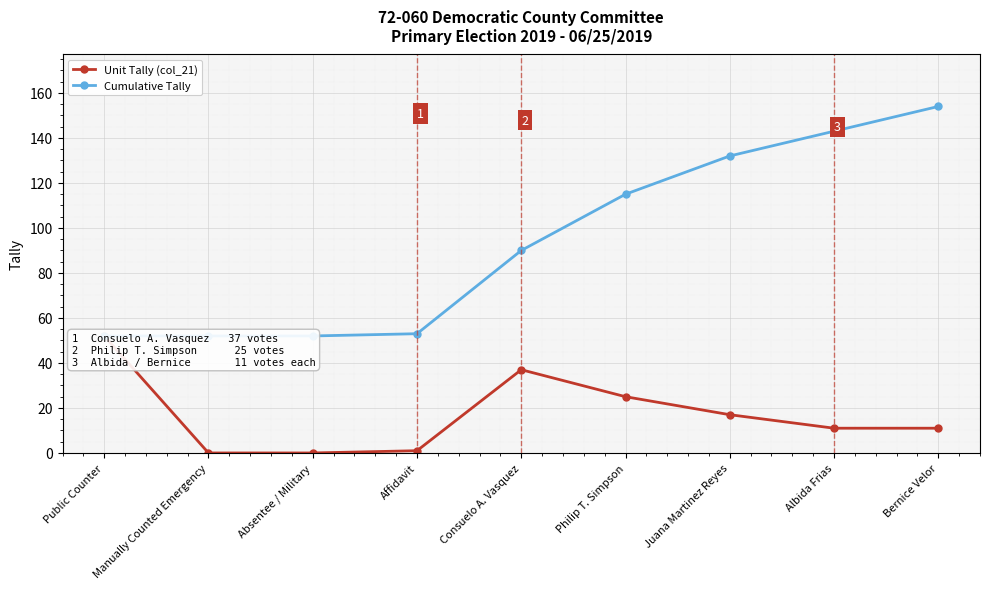

Which has a higher value, Consuelo A. Vasquez or Juana Martinez Reyes?

Consuelo A. Vasquez